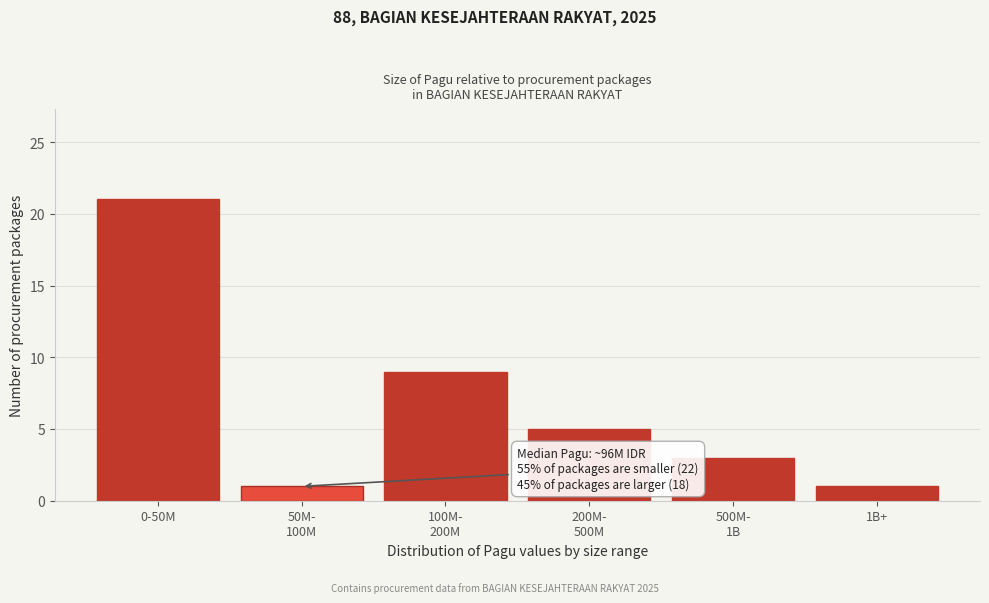

Reading left to right, what are all the values shown in this chart?

21	1	9	5	3	1